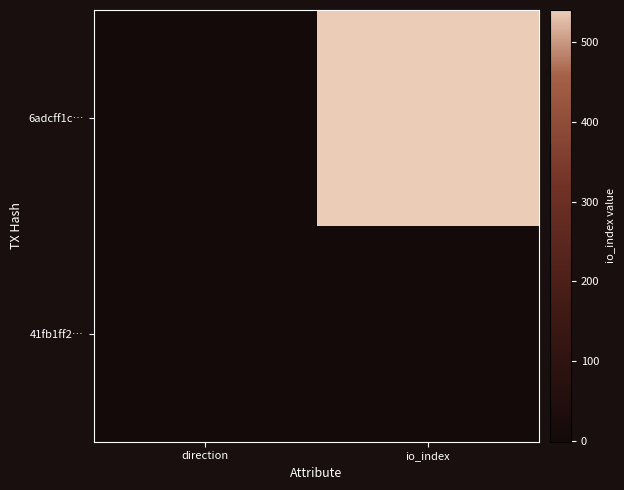

Which series has the widest spread of values?

6adcff1c…